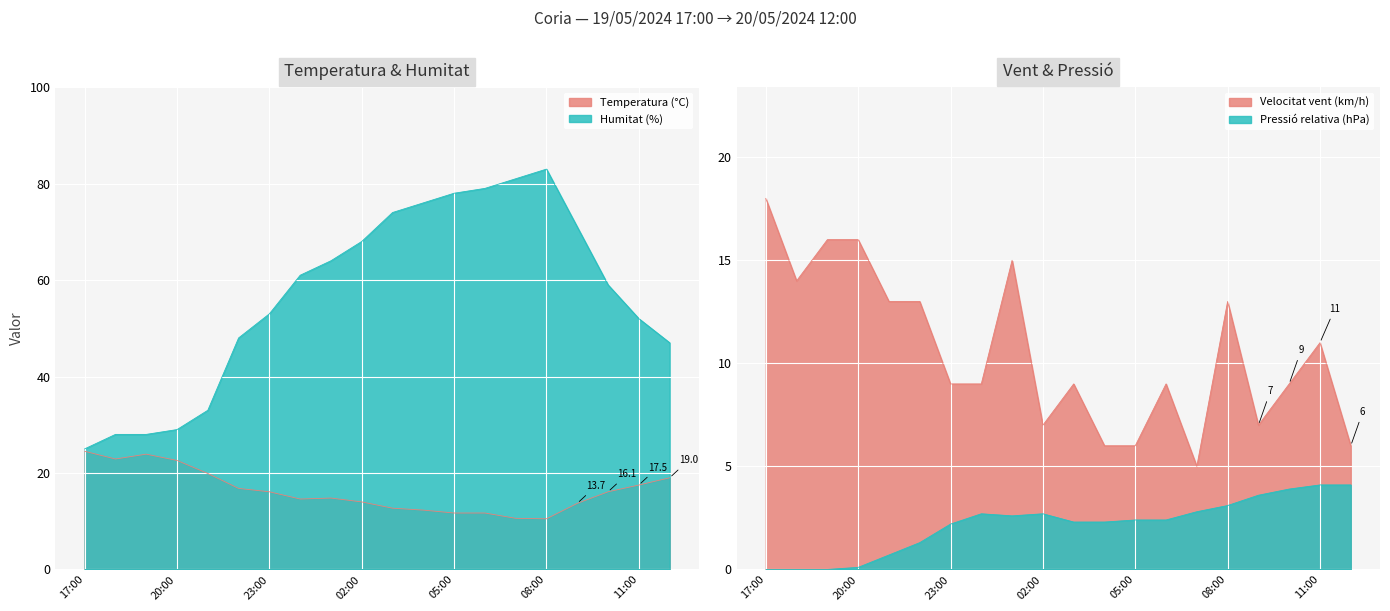

At which category is the sum across all series the highest?

08:00